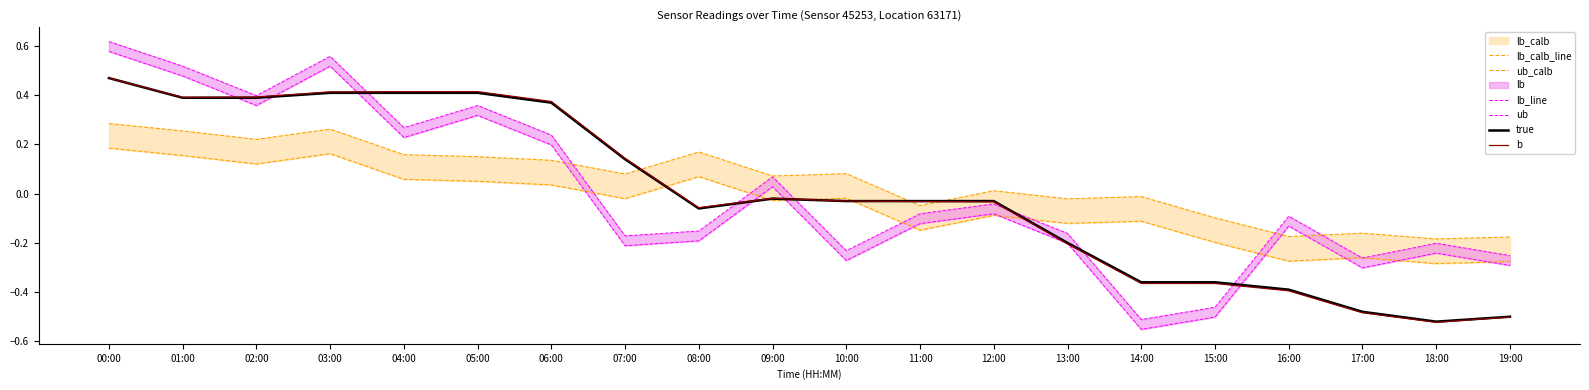

Does the chart have visible grid lines?

No